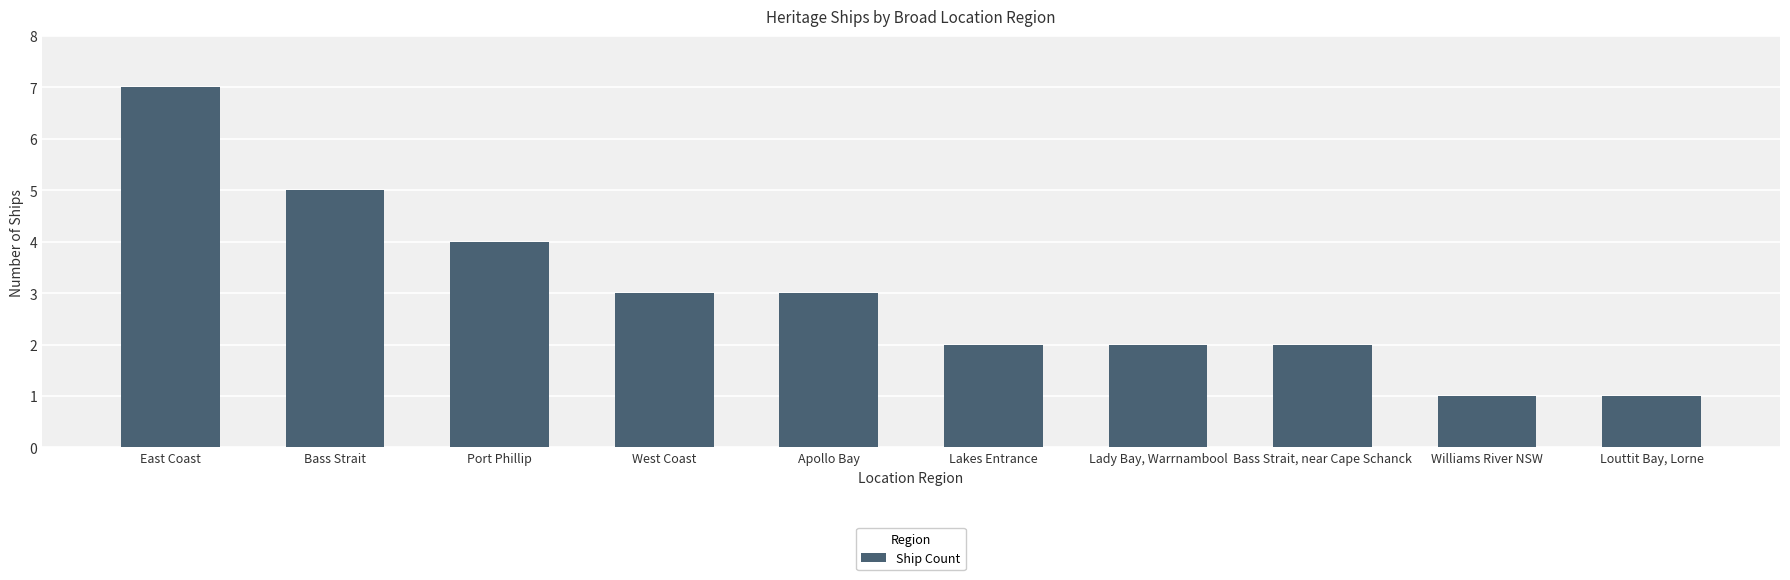

What is the smallest value displayed?

1